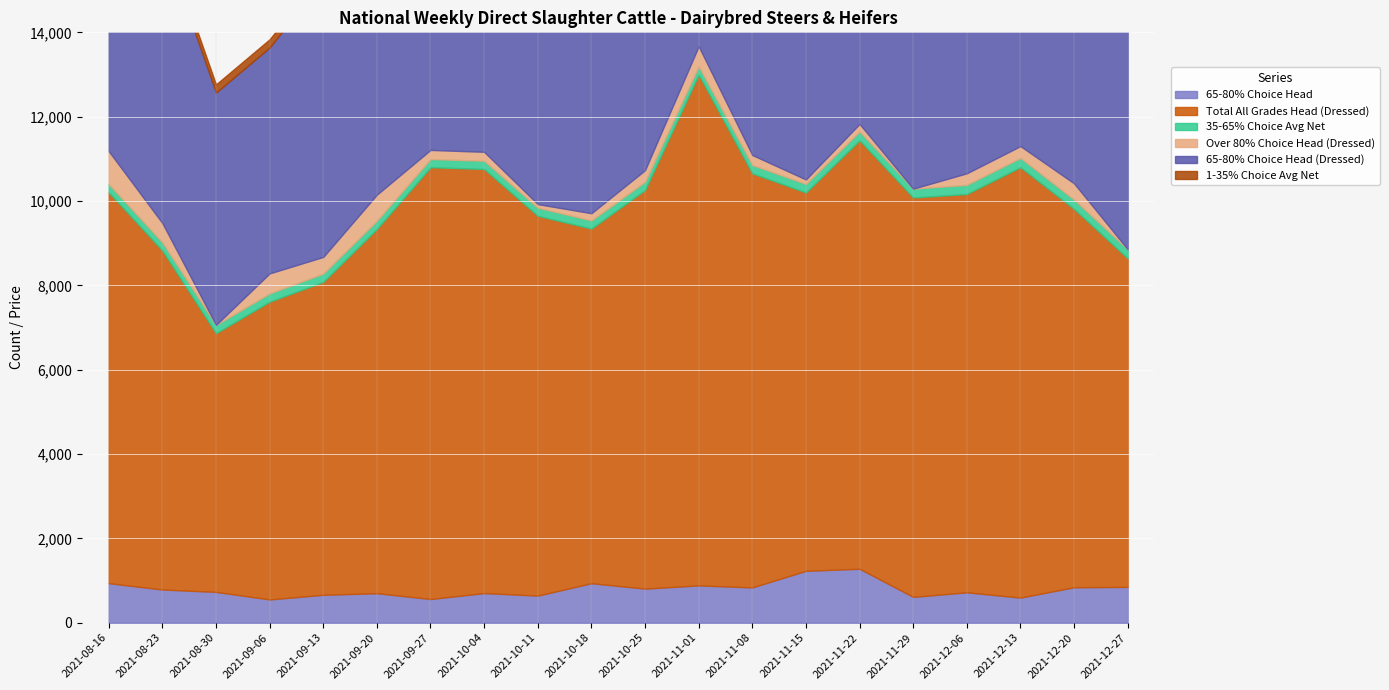

The value of 65-80% Choice Head at 2021-10-18 is 937.0. True or false?

True